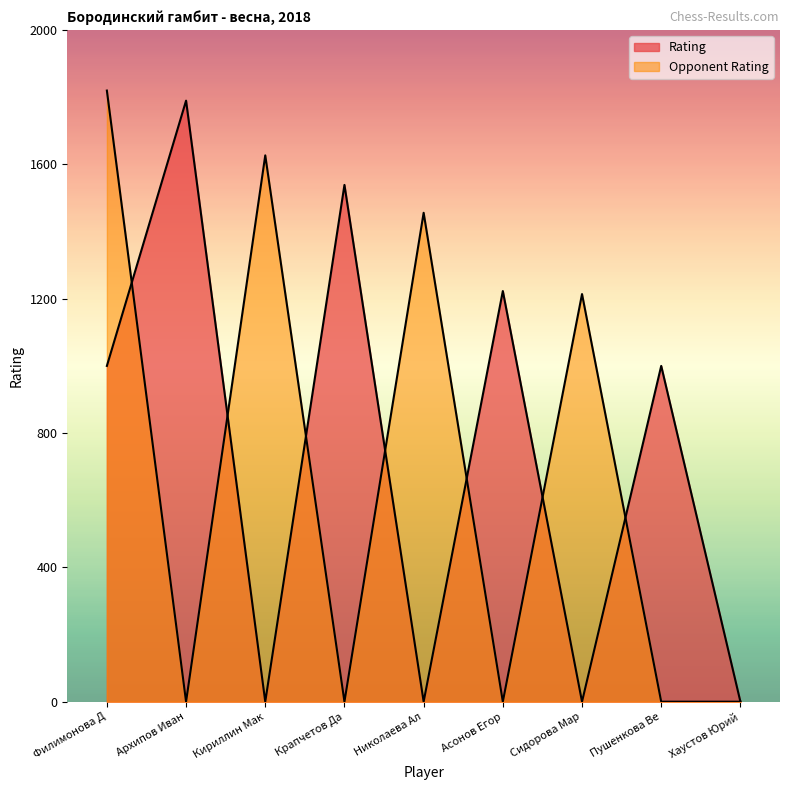

The value of Opponent Rating at Сидорова Мар is 1934. True or false?

False